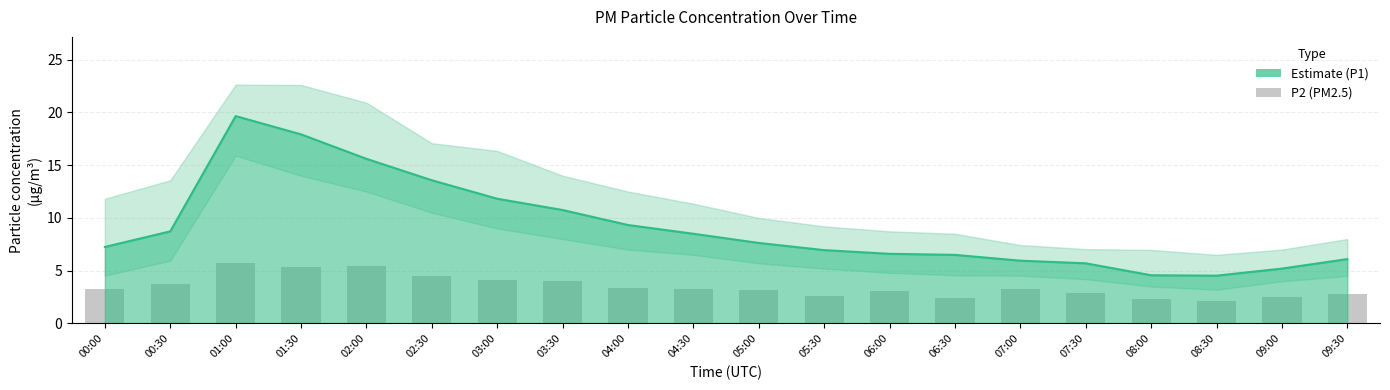

What is the approximate value of P2 (PM2.5) at 03:30?

4.0